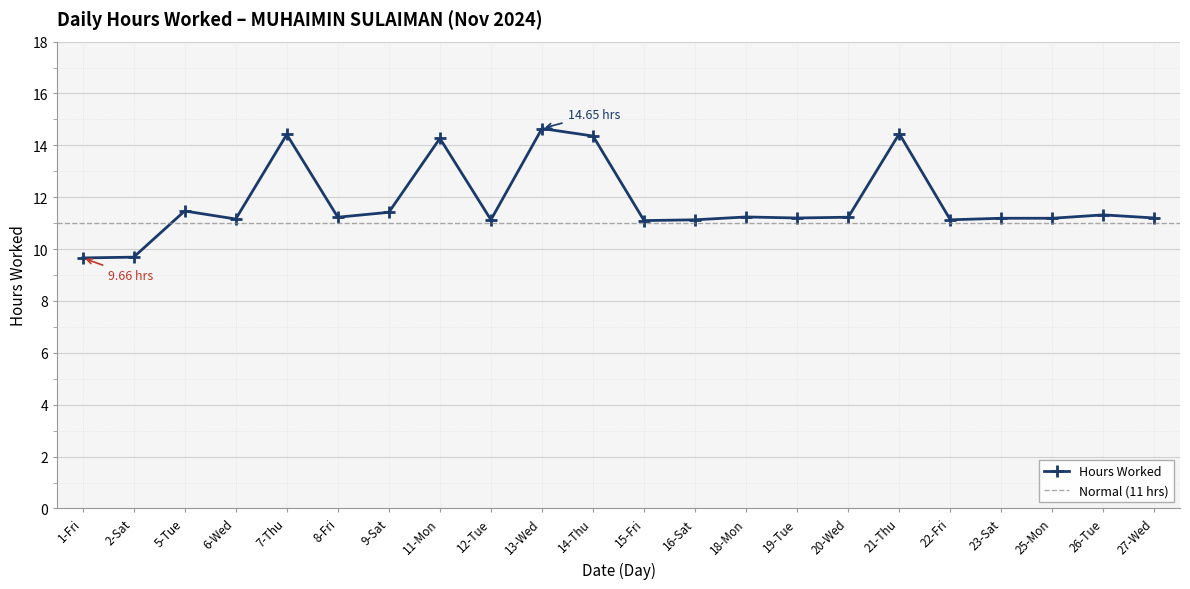

The chart shows a value of 25.0 at 14-Thu. True or false?

False